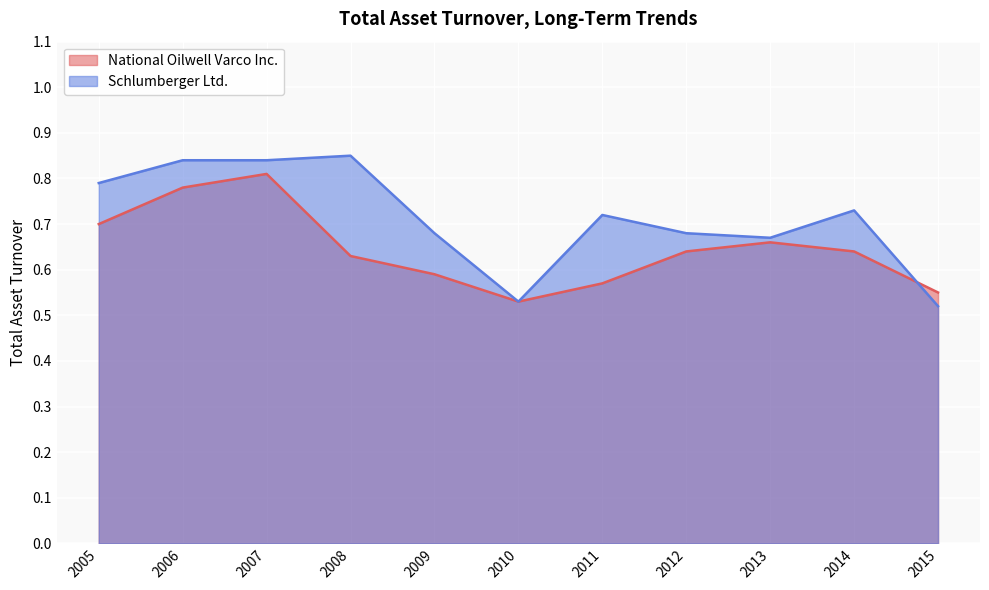

List the labels in order of National Oilwell Varco Inc. value, largest first.

2007, 2006, 2005, 2013, 2014, 2012, 2008, 2009, 2011, 2015, 2010